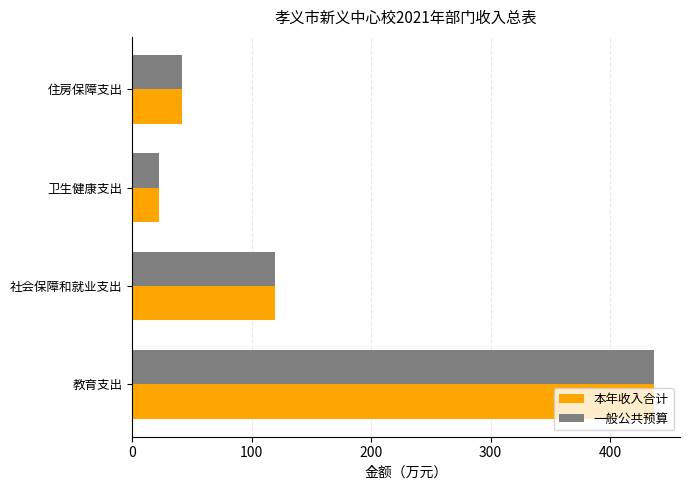

List the labels in order of 本年收入合计 value, largest first.

教育支出, 社会保障和就业支出, 住房保障支出, 卫生健康支出